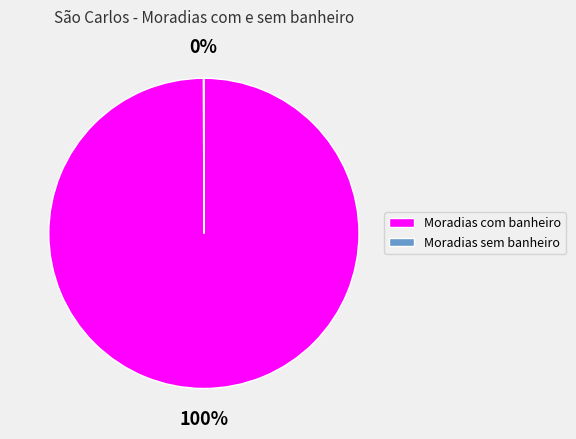

To the nearest percent, what is the average slice percentage?

50%